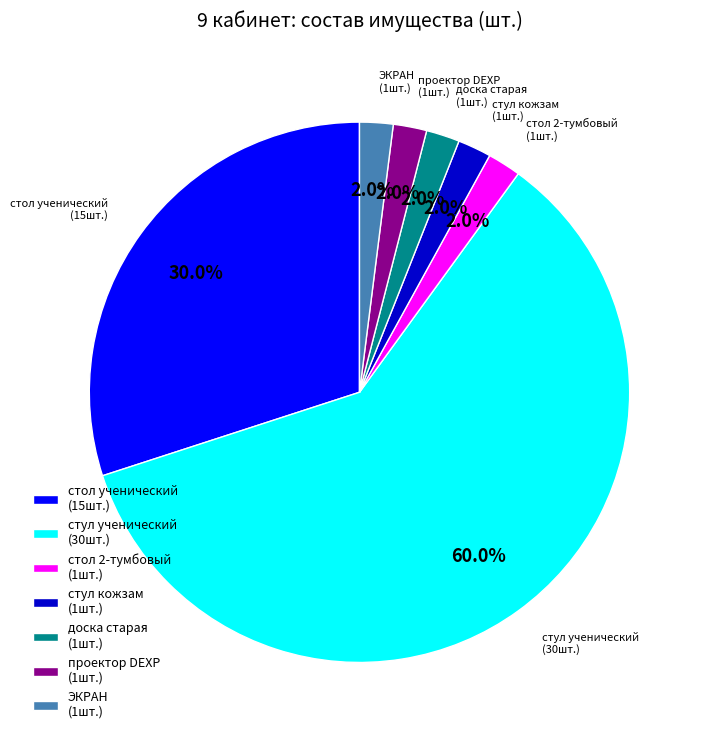

The проектор DEXP slice represents 9% of the pie. True or false?

False